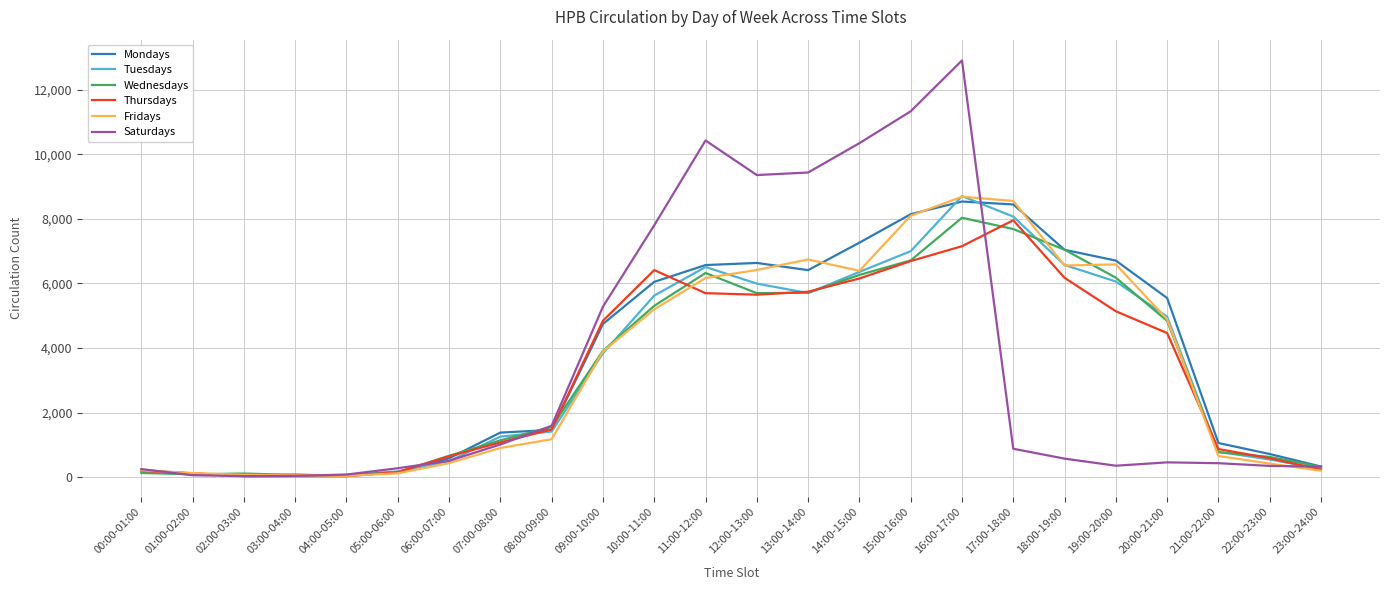

Which series changed the most between 16:00-17:00 and 18:00-19:00?

Saturdays